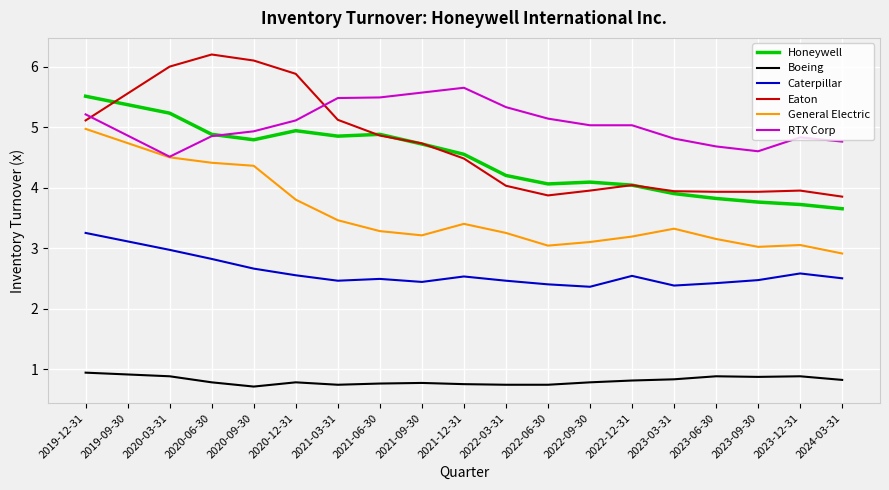

What position from the left is 2020-06-30?

3